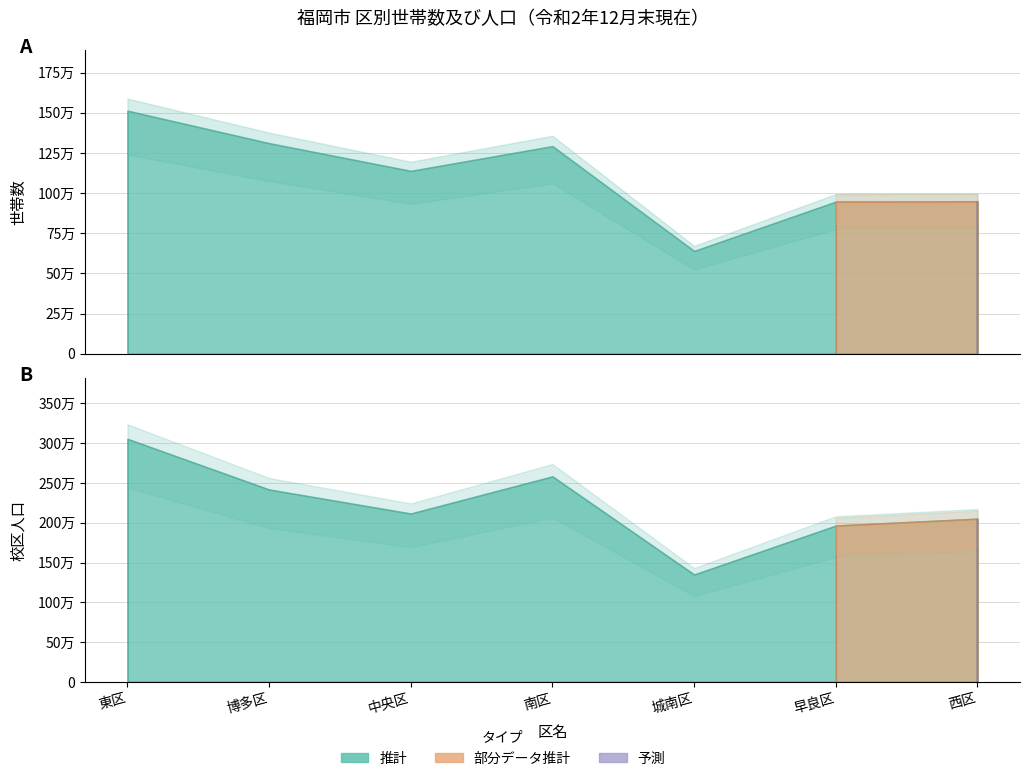

What is the value of the 校区人口 point at the 7th from the left?

205053